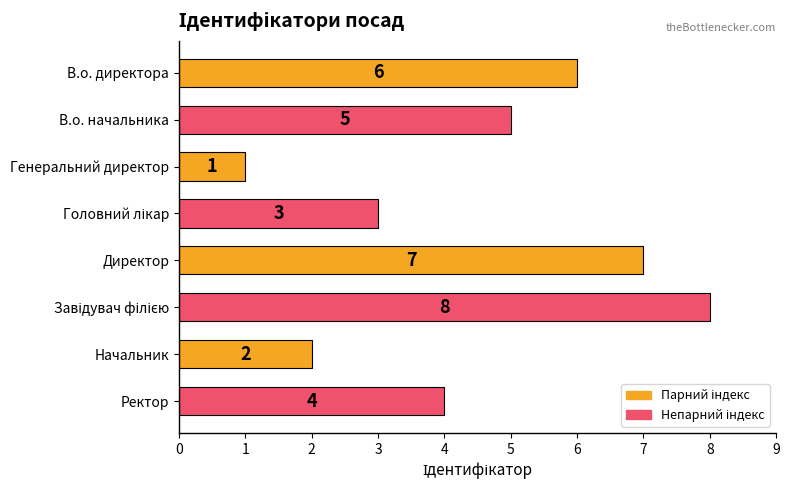

What is the difference between the second highest and second lowest values?

5